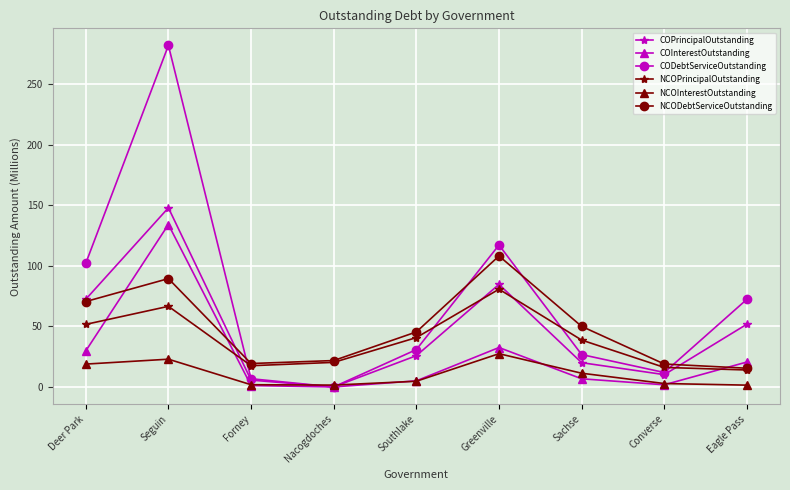

The CODebtServiceOutstanding series shows 282.2 at Seguin. True or false?

True